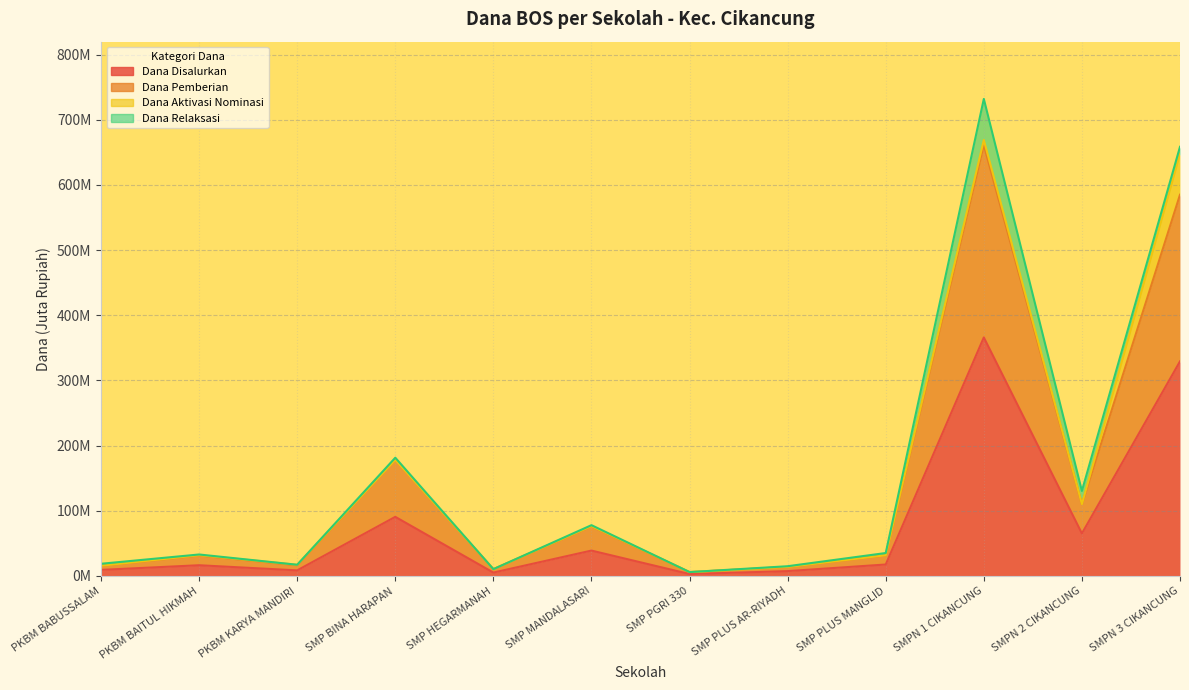

Is it true that Dana Pemberian equals 258.2 at SMPN 1 CIKANCUNG?

False